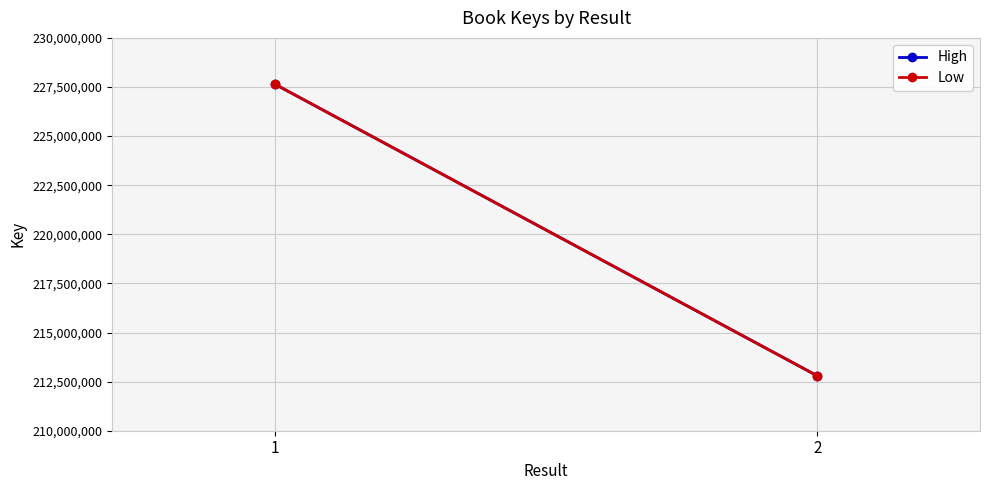

The High series shows 99709215 at 1. True or false?

False